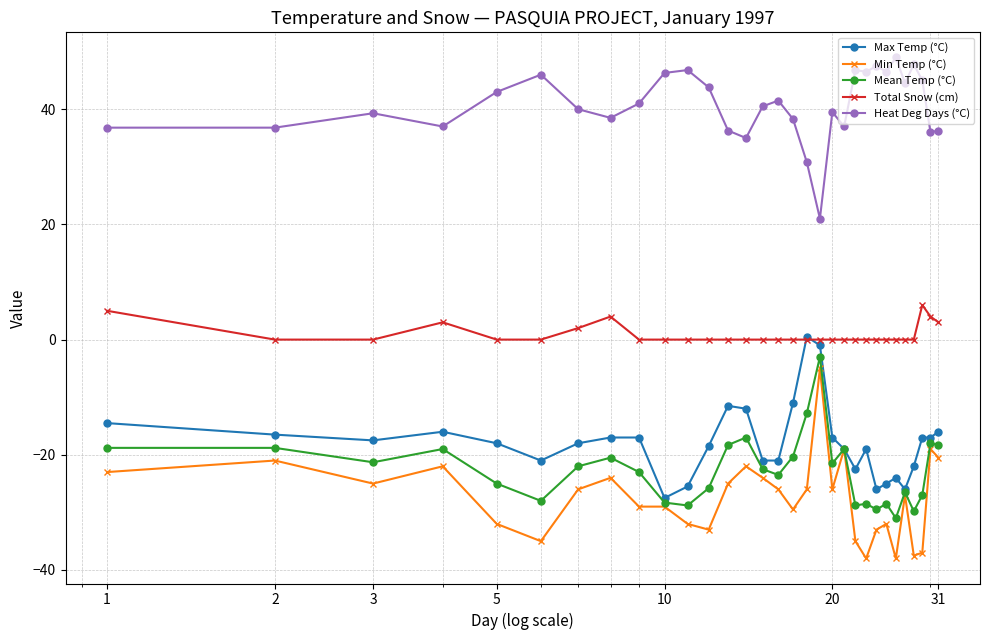

What is the greatest value displayed?

49.0